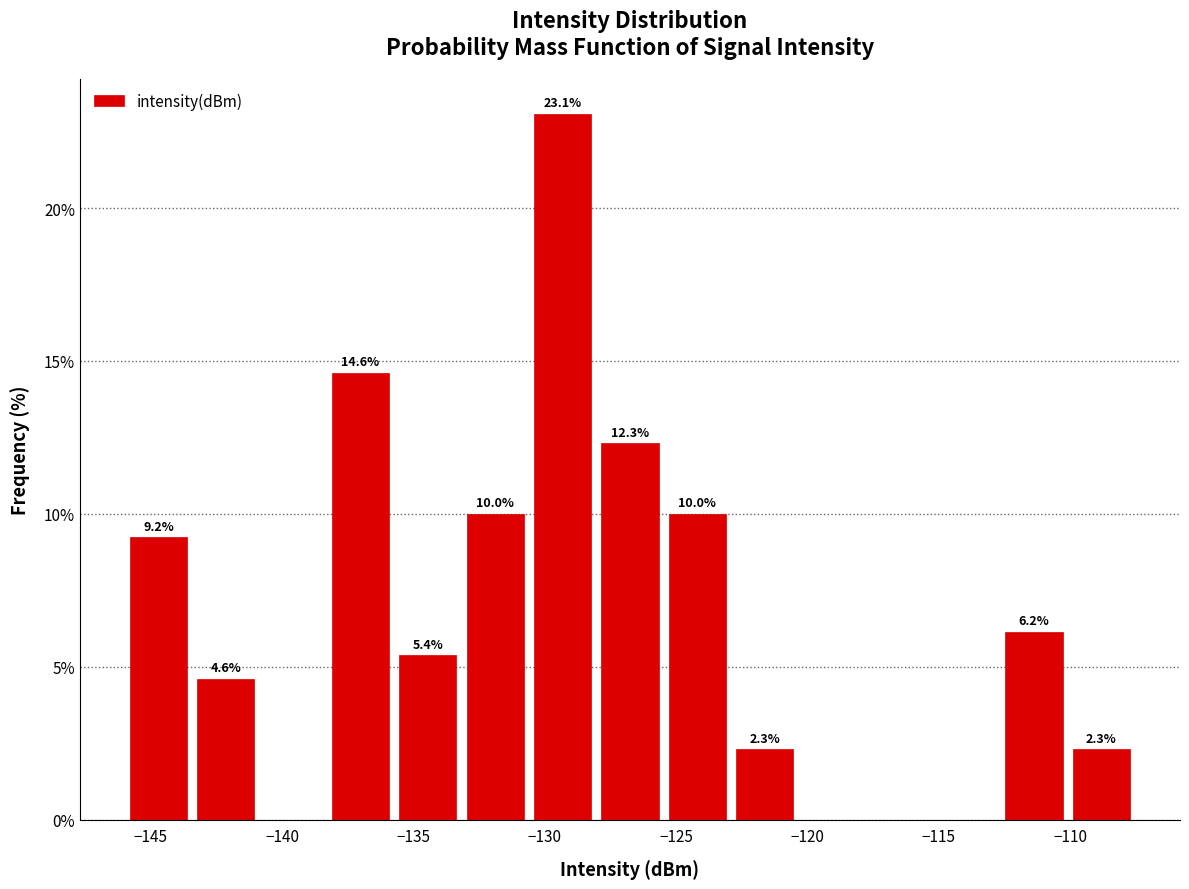

Over which range of the x-axis is the bar tallest?

-130.5 to -128.0